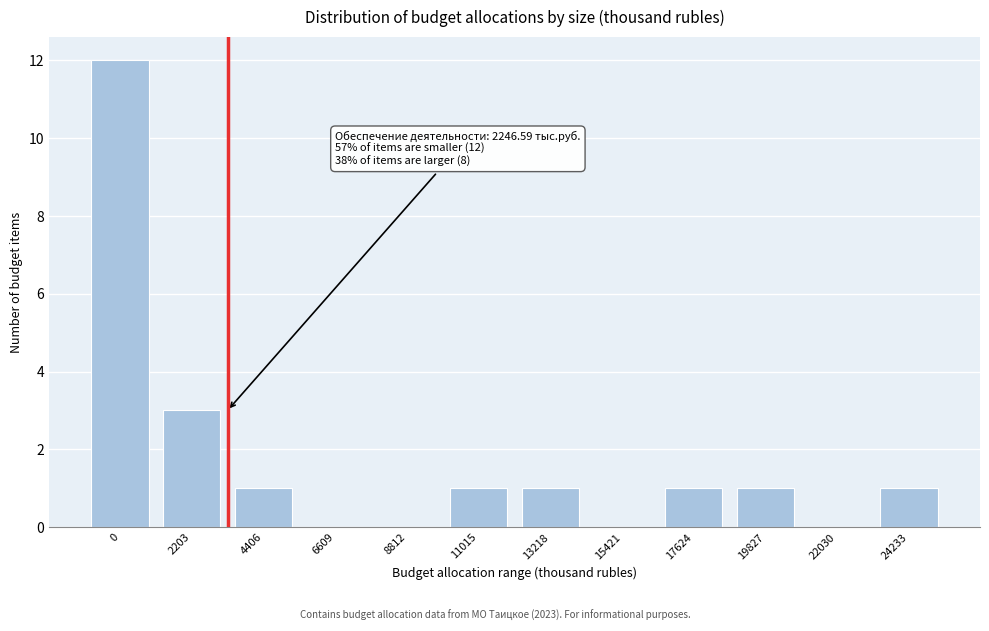

Reading right to left, transcribe all the data shown in this chart.

24233=1	22030=0	19827=1	17624=1	15421=0	13218=1	11015=1	8812=0	6609=0	4406=1	2203=3	0=12